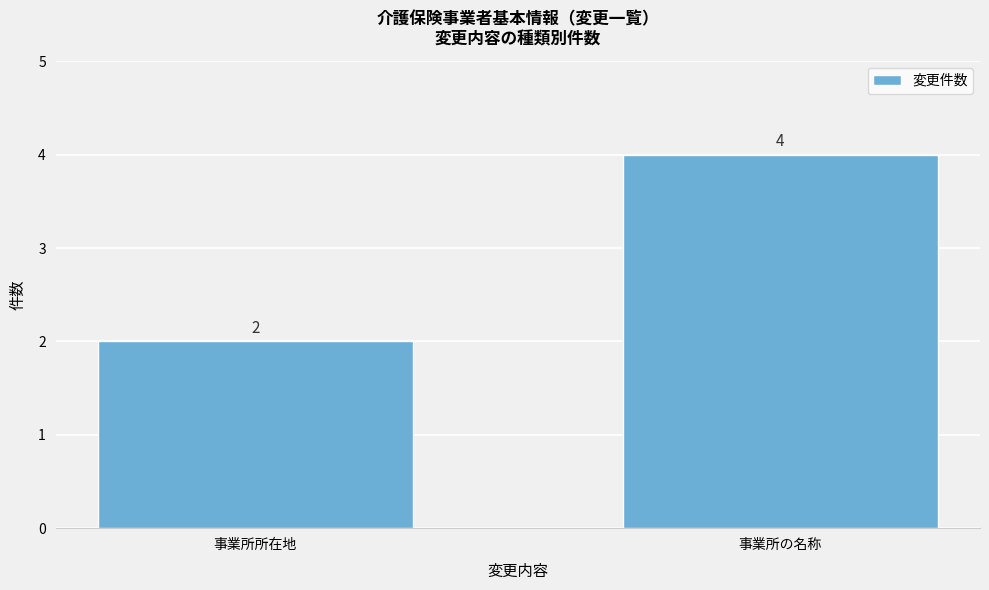

Reading right to left, list all the values displayed in this chart.

4	2